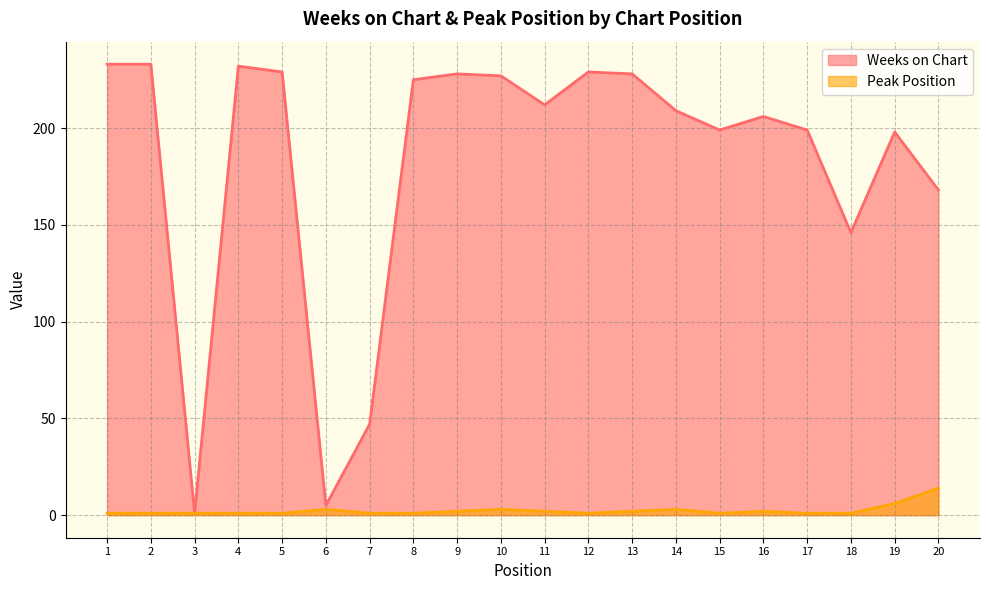

Does the chart display data point markers on the line(s)?

No